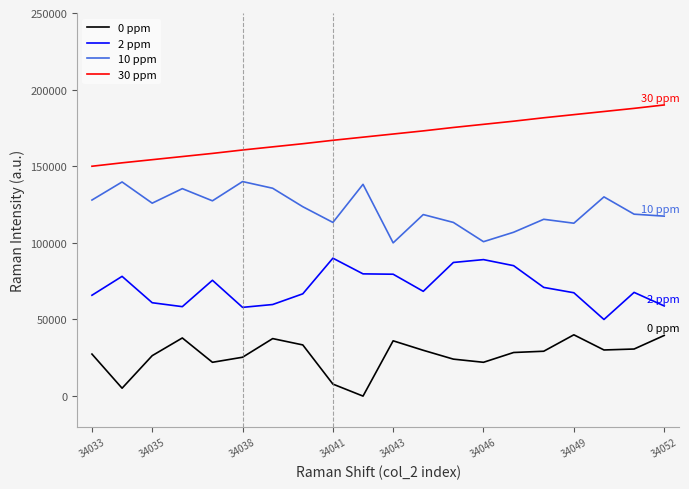

What is the difference between the maximum and minimum values in the 0 ppm series?

40000.0